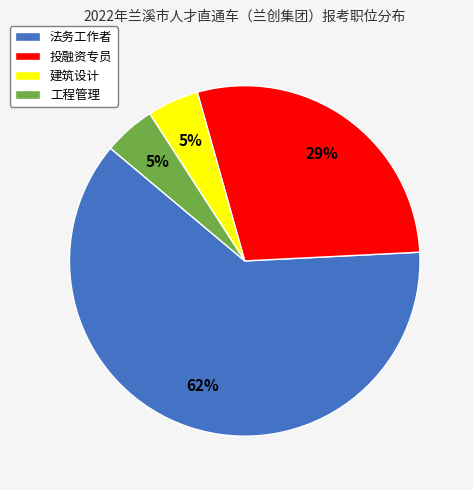

What is the largest slice in the pie chart?

法务工作者